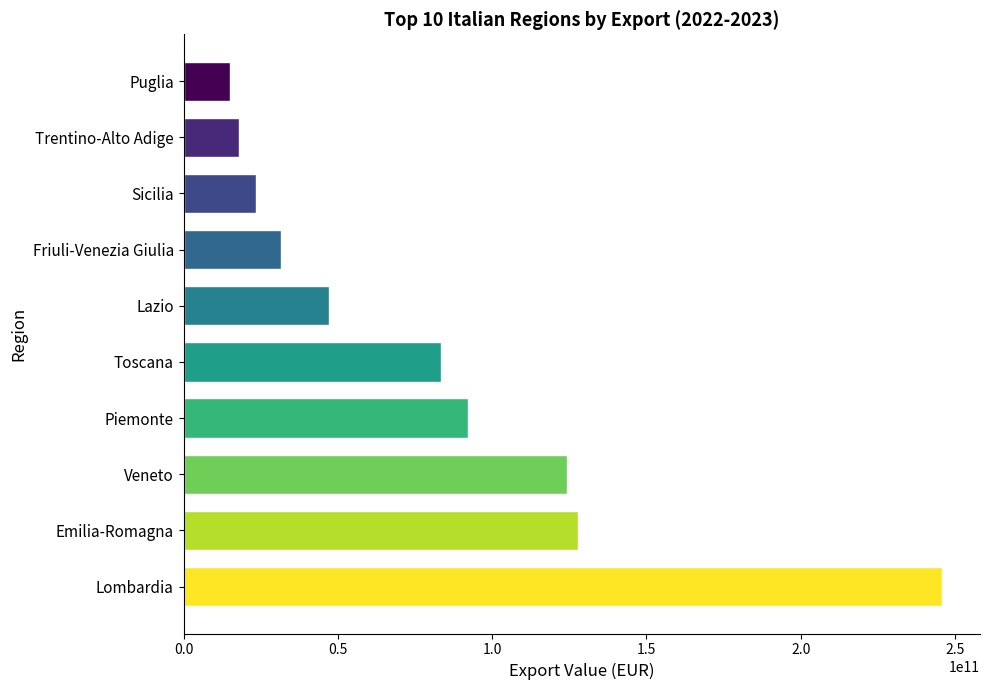

Which category has the lowest value across all series?

Puglia